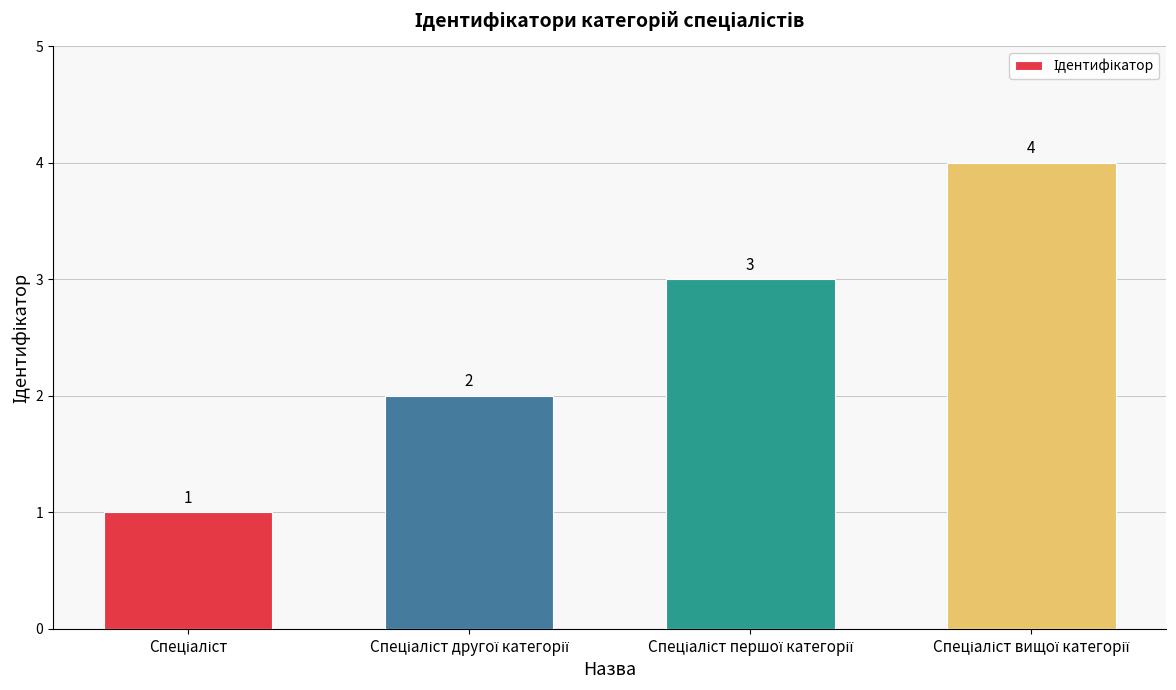

How many values are between 2 and 4?

3